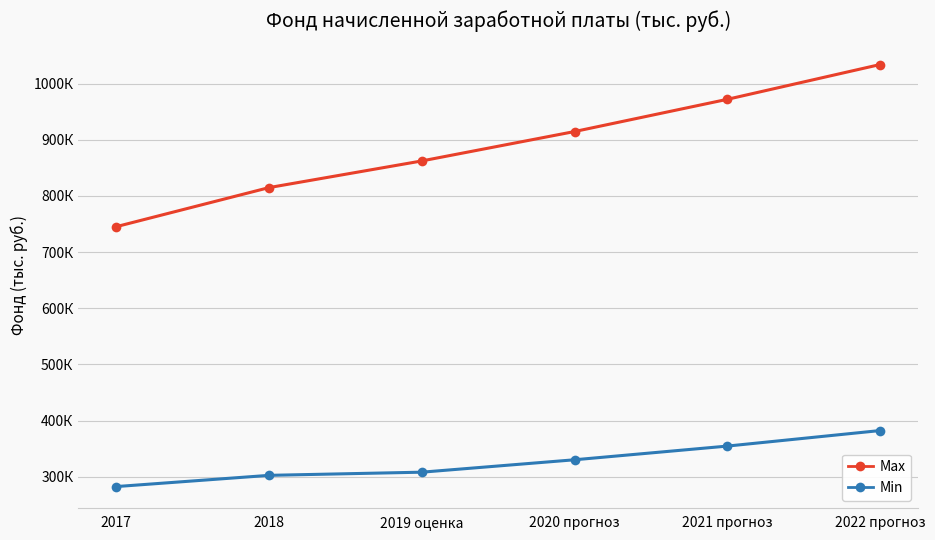

Reading left to right, list all the values displayed in this chart.

Max: 2017=745397.8	2018=814946.6	2019 оценка=862400.0	2020 прогноз=914737.0	2021 прогноз=972091.0	2022 прогноз=1034013.0
Min: 2017=282621.3	2018=302597.5	2019 оценка=308229.0	2020 прогноз=330323.0	2021 прогноз=354694.0	2022 прогноз=382346.0